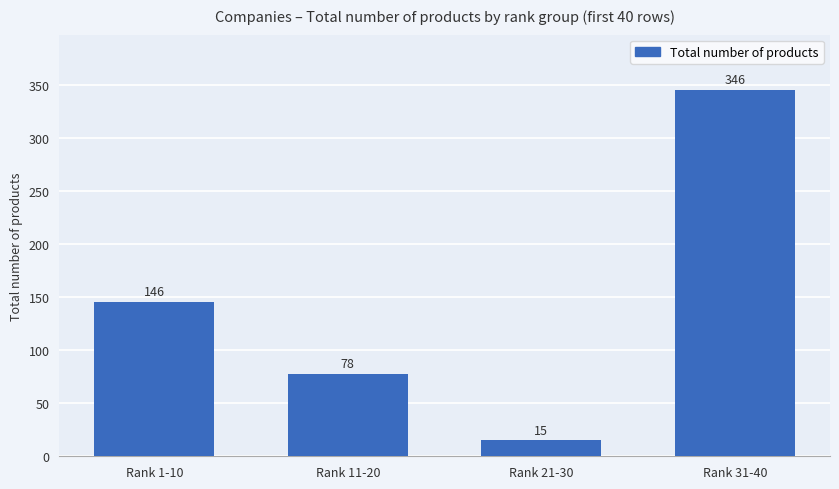

What is the label of the 4th bar from the left?

Rank 31-40